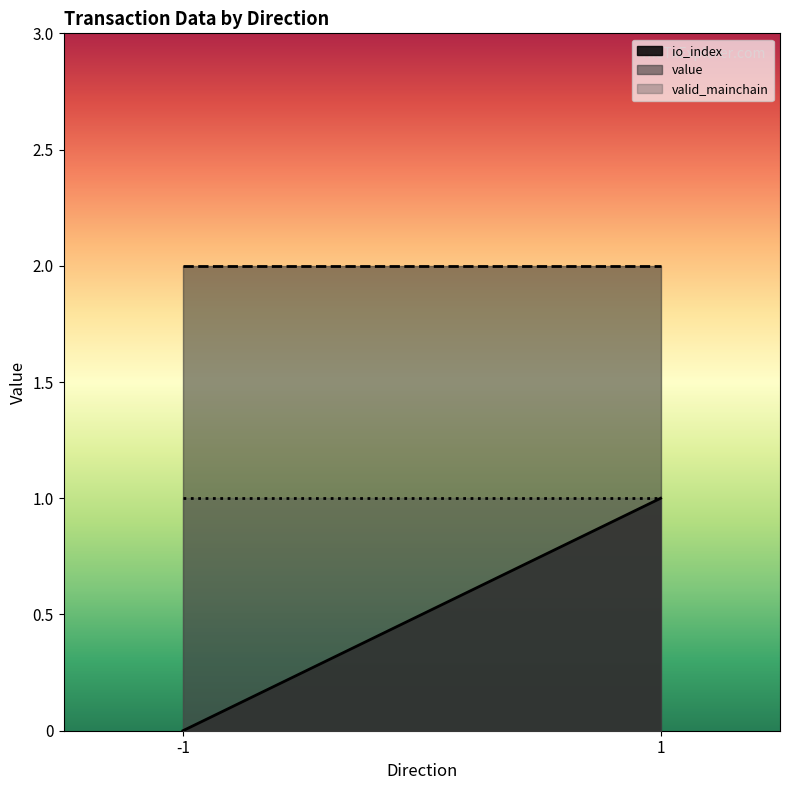

What is the difference between the highest and lowest values at 1?

1.0